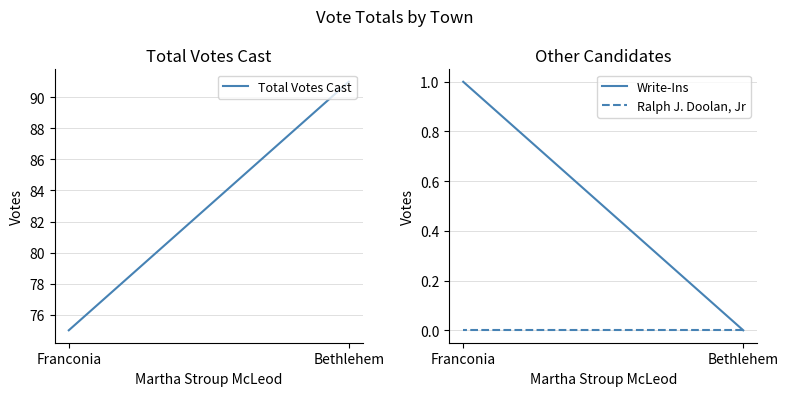

At which category is the sum across all series the highest?

Bethlehem